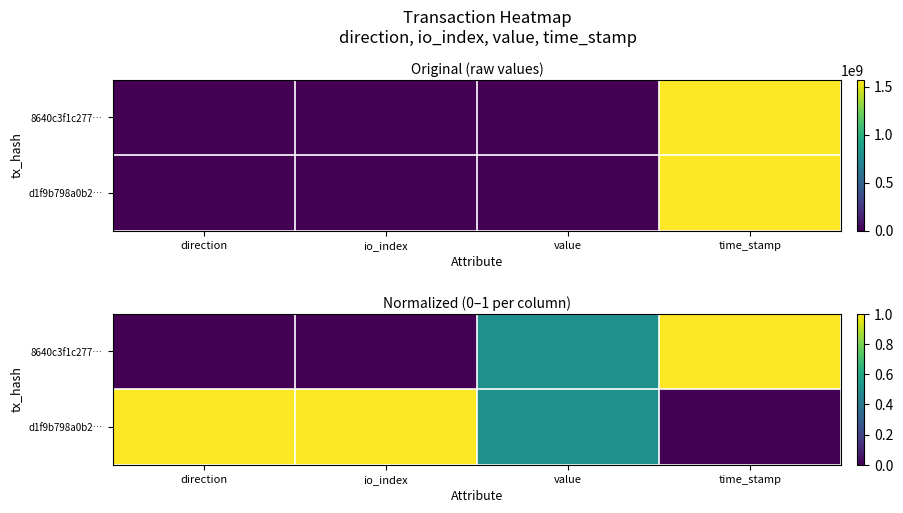

What is the total value across all series at value?

1.0